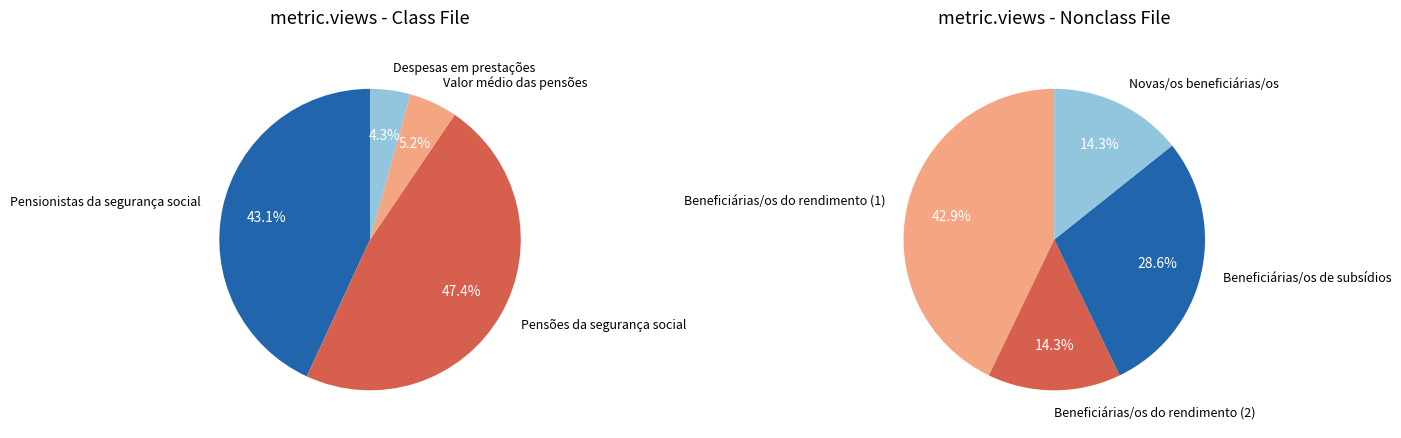

What is the change in value from Beneficiárias/os do rendimento (1) to Novas/os beneficiárias/os?

-2